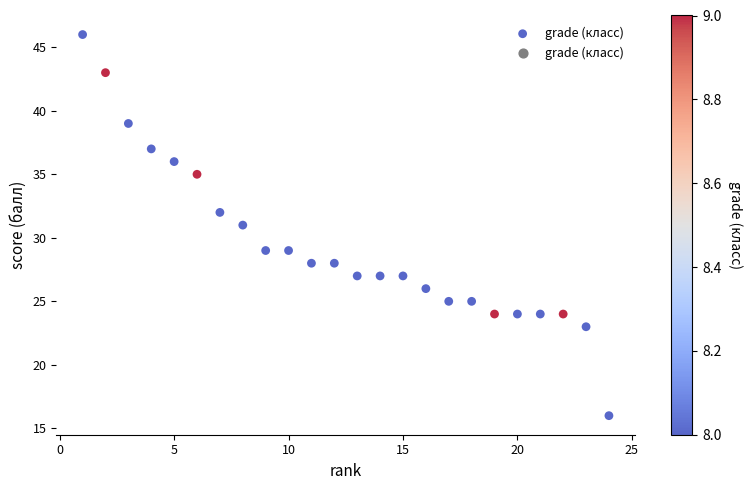

What is the range of X values (max minus min)?

23